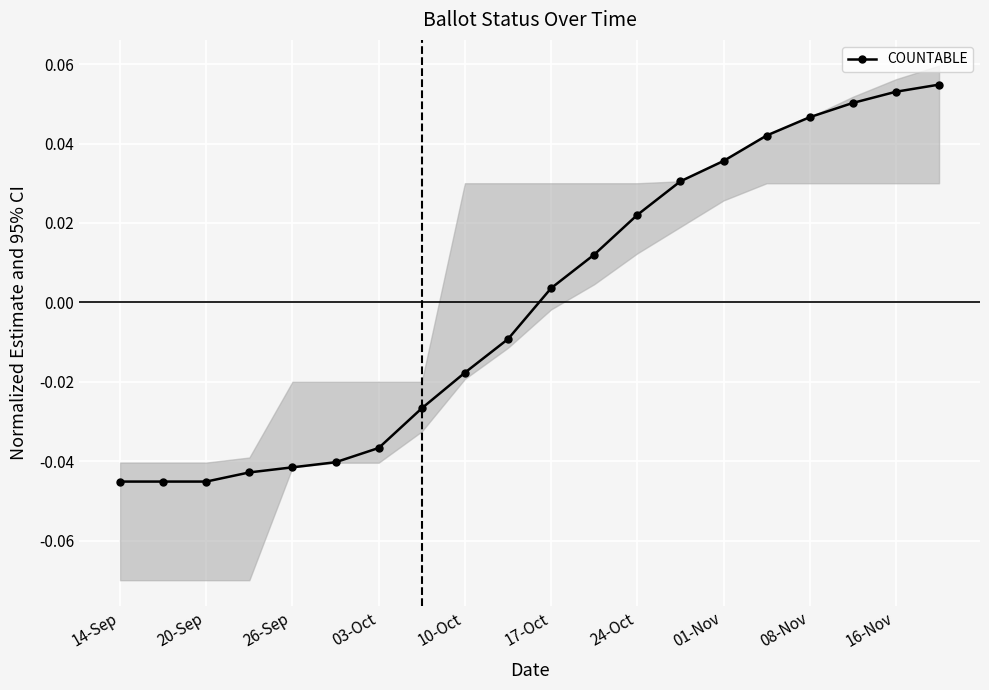

True or false: the data shows 0.0 at 15.

True